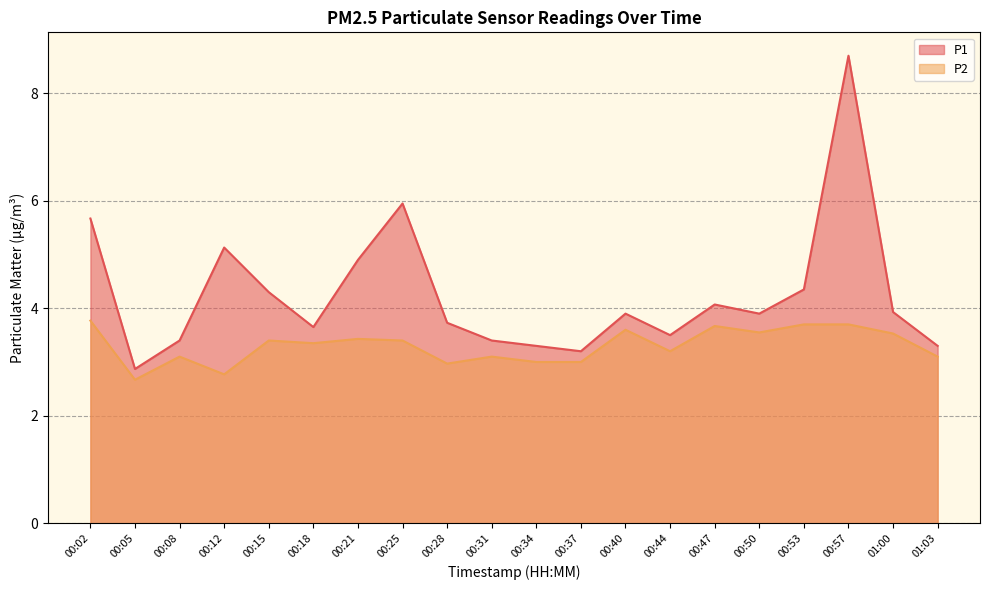

Where is the first local maximum for P1?

00:12